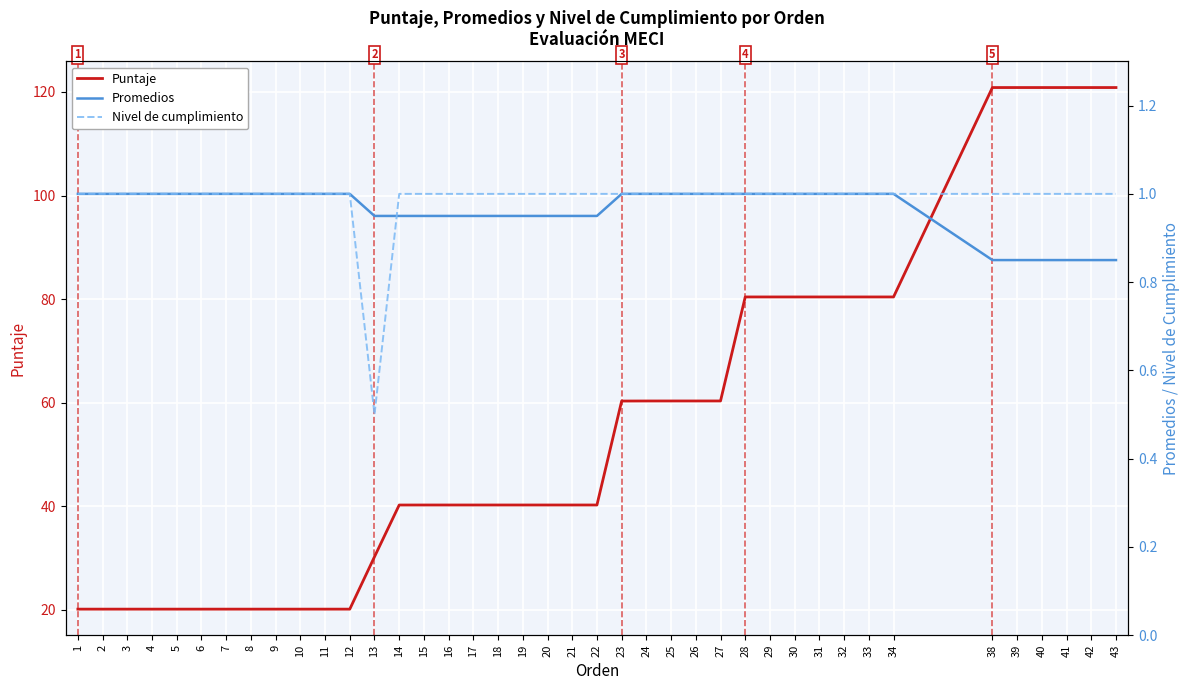

What is the value of the Nivel de cumplimiento point at the 26th from the left?

1.0